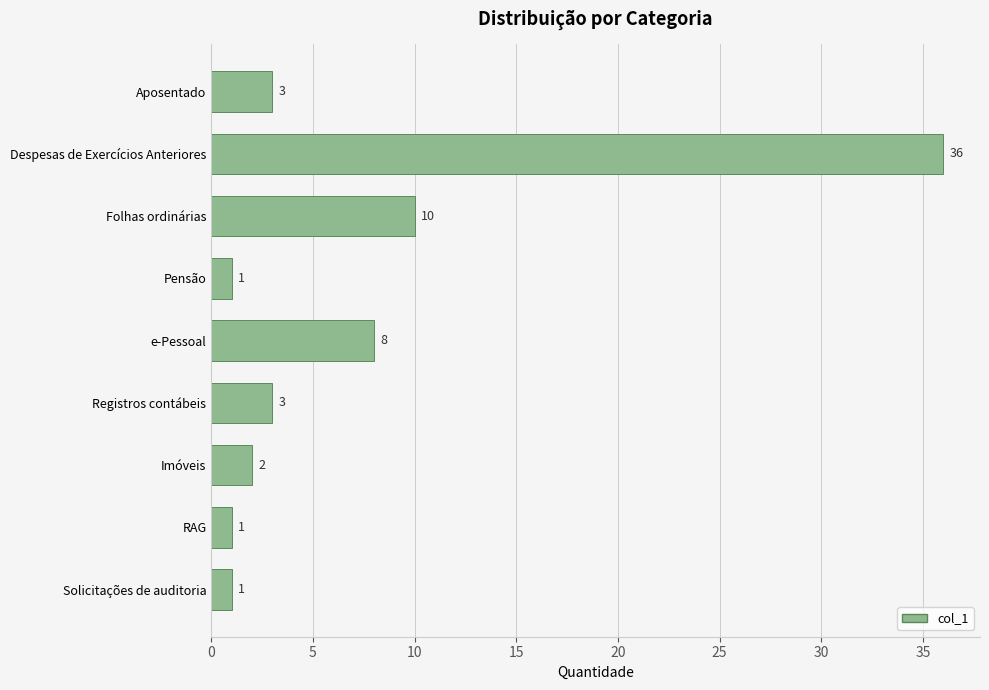

What is the label of the 9th bar from the top?

Solicitações de auditoria